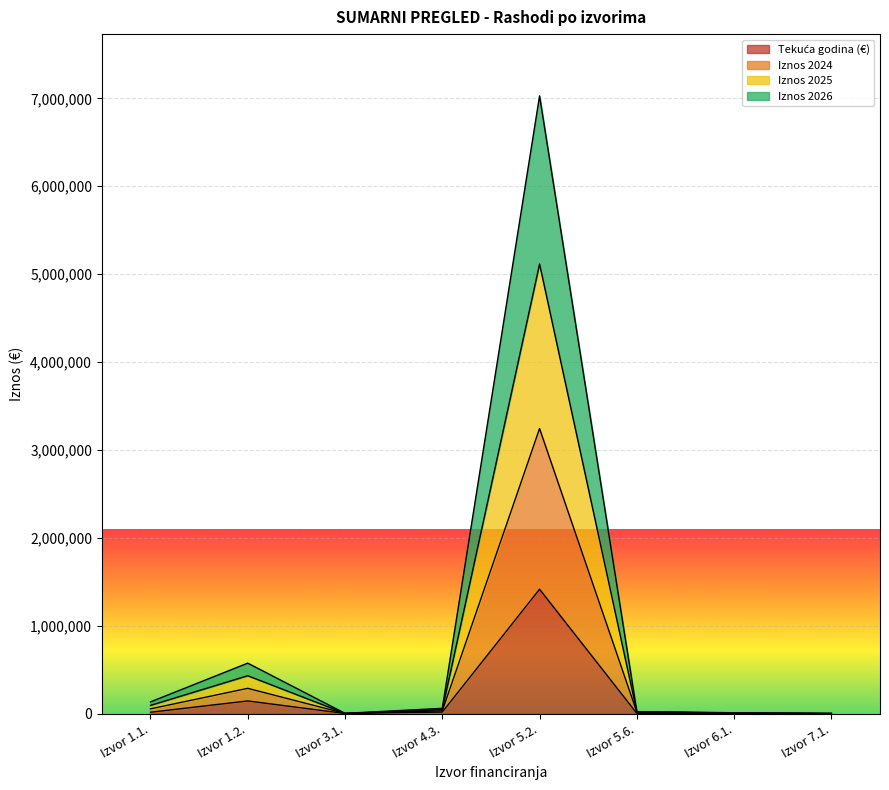

What position from the left is Izvor 5.2.?

5